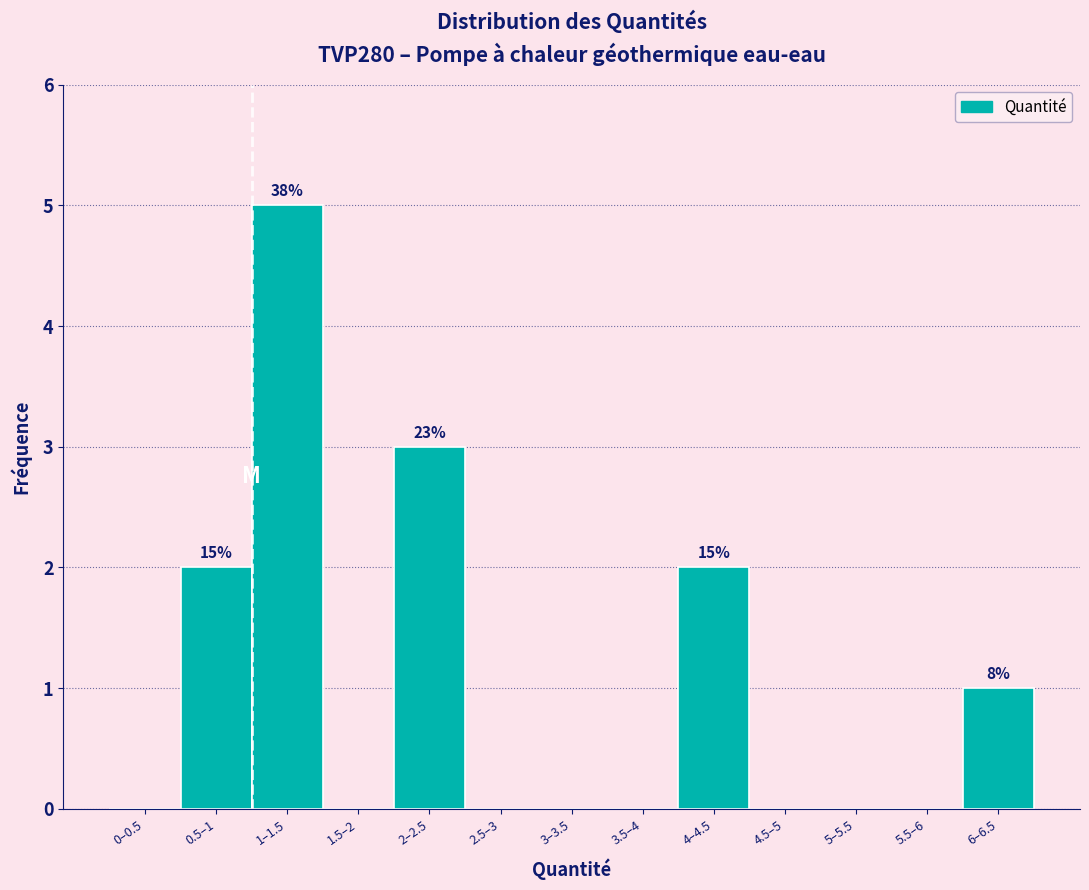

Reading right to left, what are all the values shown in this chart?

6–6.5=1	5.5–6=0	5–5.5=0	4.5–5=0	4–4.5=2	3.5–4=0	3–3.5=0	2.5–3=0	2–2.5=3	1.5–2=0	1–1.5=5	0.5–1=2	0–0.5=0